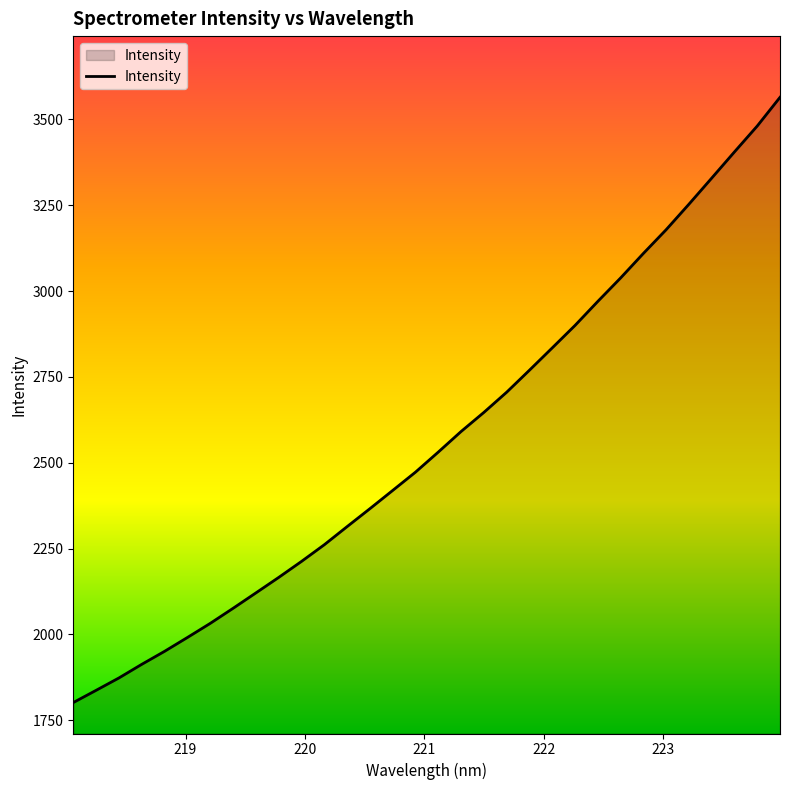

What is the maximum value shown in the chart?

3564.0